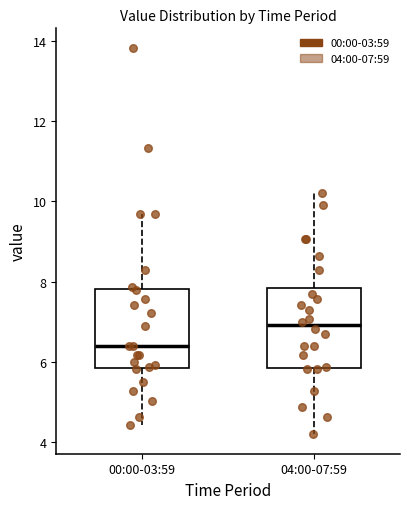

Where does the upper whisker of the box for 00:00-03:59 end on the y-axis? The values are not printed on the chart, so give them approximately, as read against the axis.

9.8